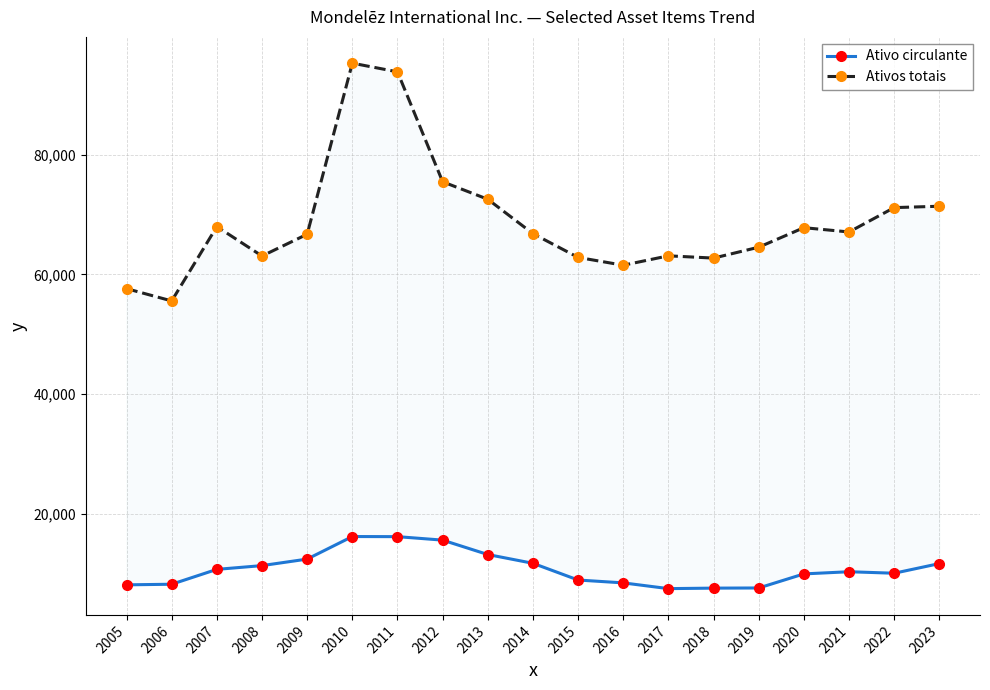

At which label is Ativos totais closest to 75431?

2012